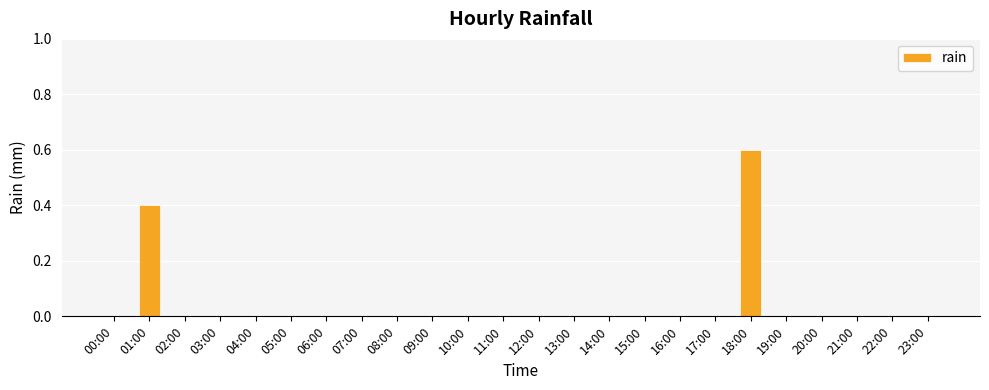

Count the number of categories in the chart.

24